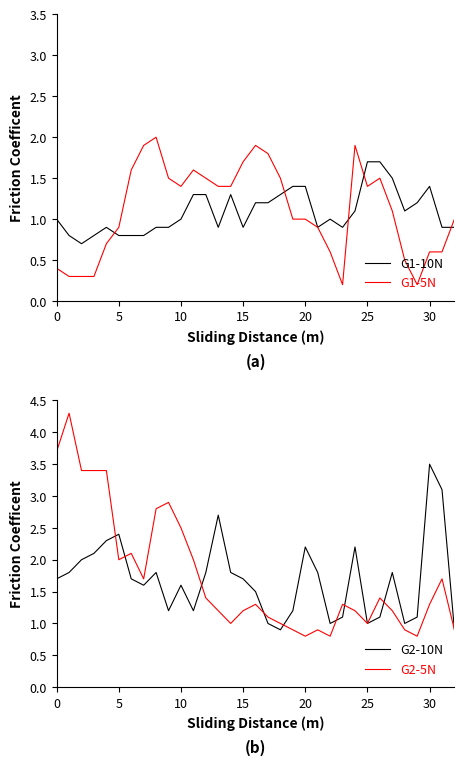

What is the approximate value of G2-10N at 14?

1.8